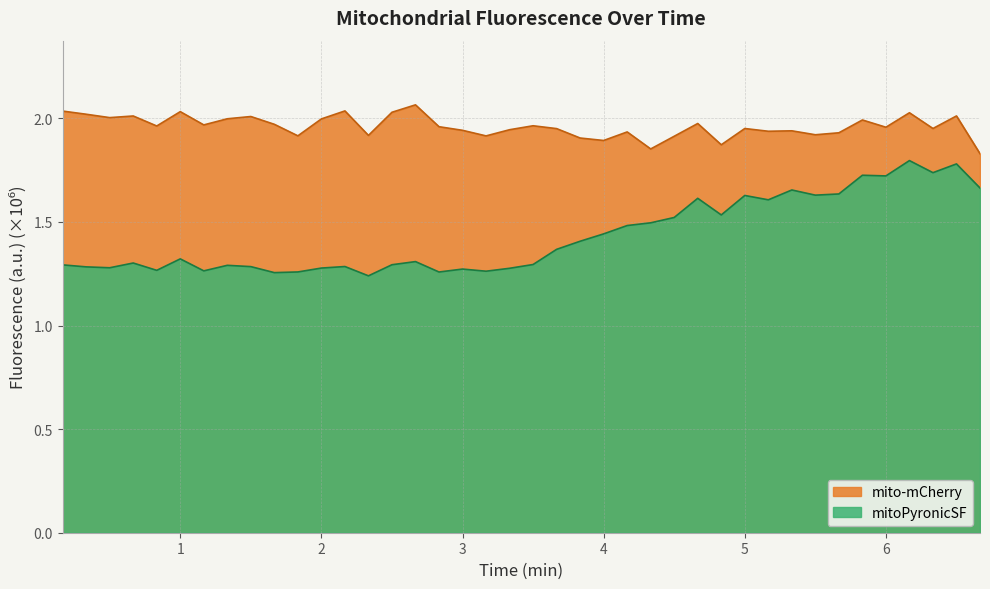

List the series in order of their peak value, highest first.

mito-mCherry, mitoPyronicSF